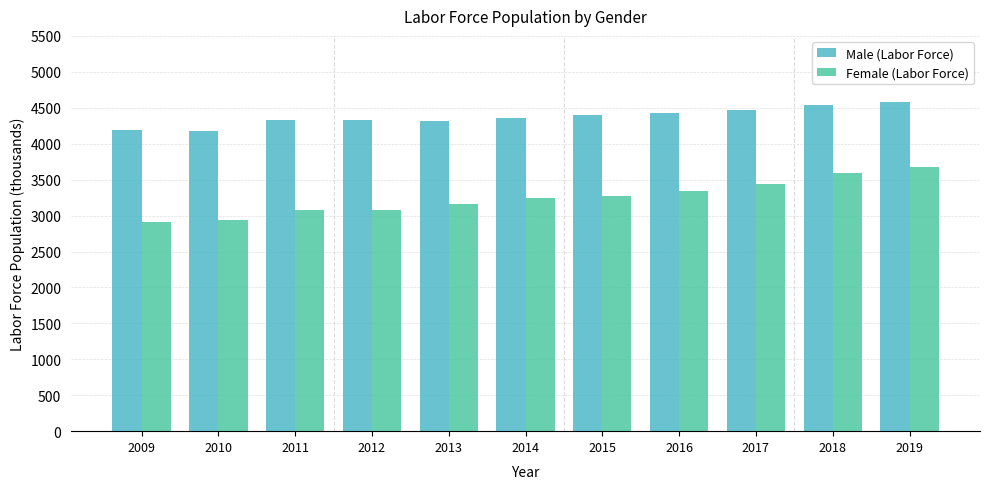

What is the greatest value displayed?

4584